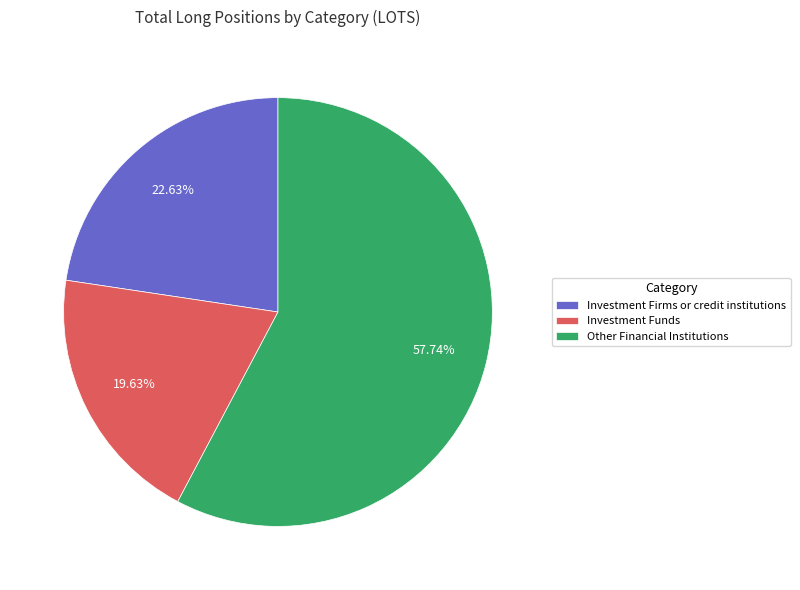

What is the ratio of the value at Other Financial Institutions to the value at Investment Funds?

2.9